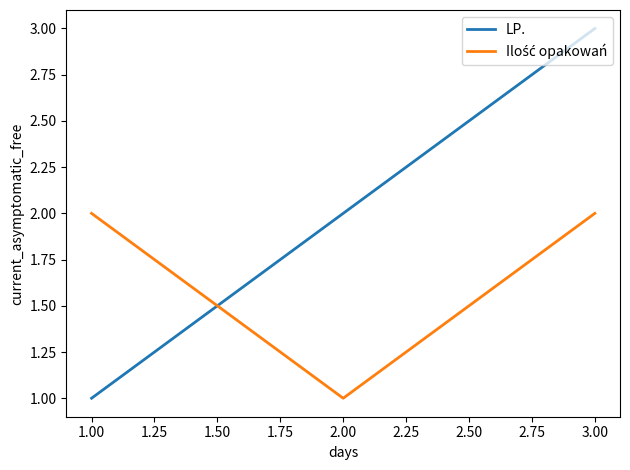

Which series has the largest range (max minus min)?

LP.